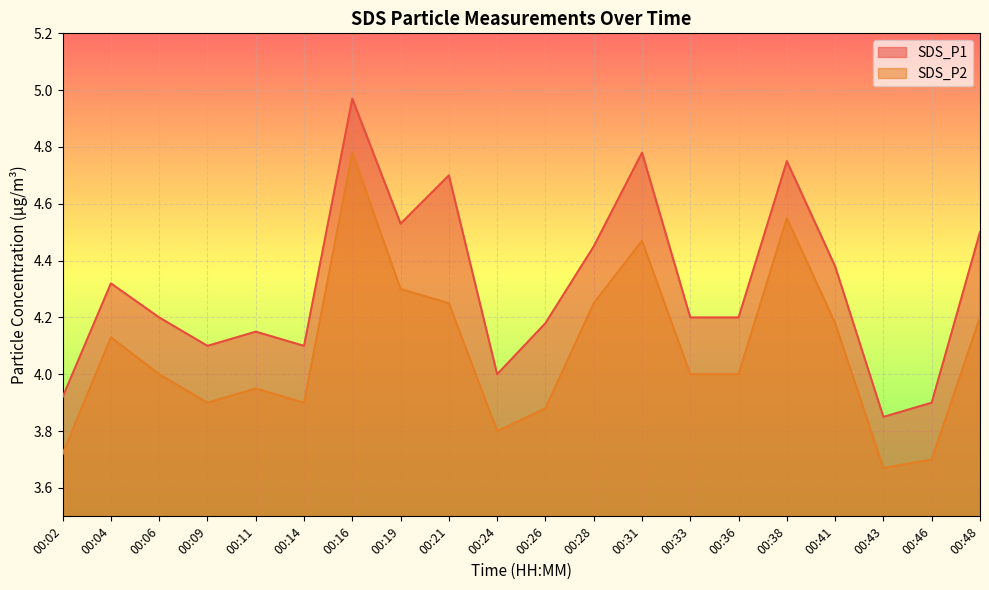

List the labels in order of SDS_P2 value, largest first.

00:16, 00:38, 00:31, 00:19, 00:21, 00:28, 00:48, 00:41, 00:04, 00:06, 00:33, 00:36, 00:11, 00:09, 00:14, 00:26, 00:24, 00:02, 00:46, 00:43